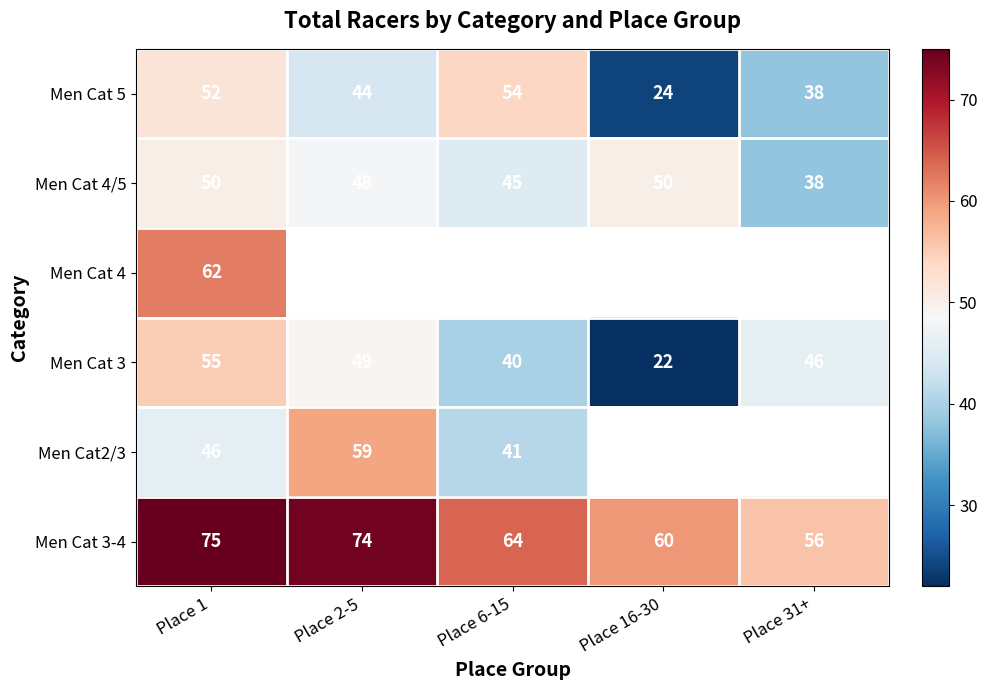

Count the number of categories in the chart.

5